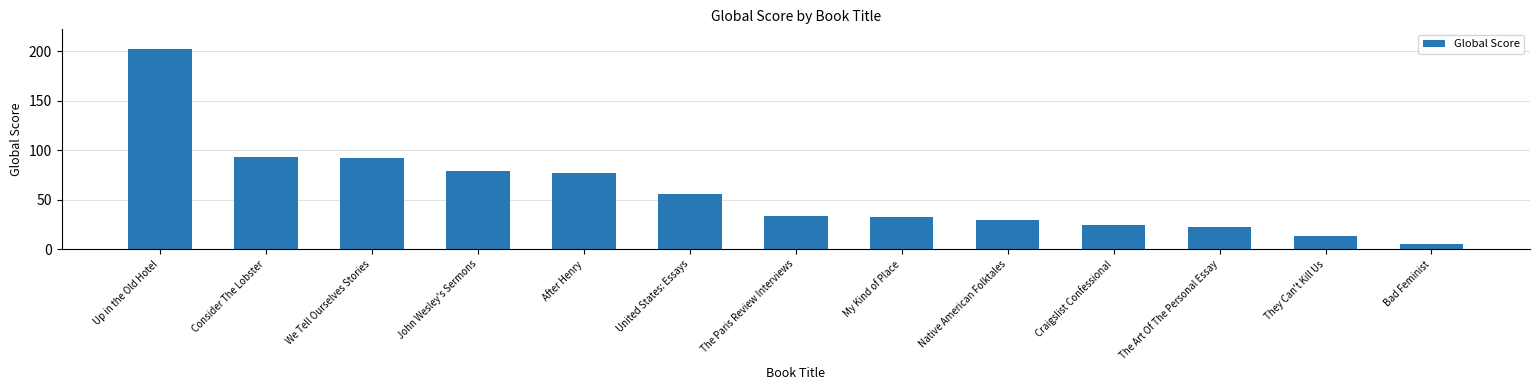

What is the label of the 8th bar from the left?

My Kind of Place